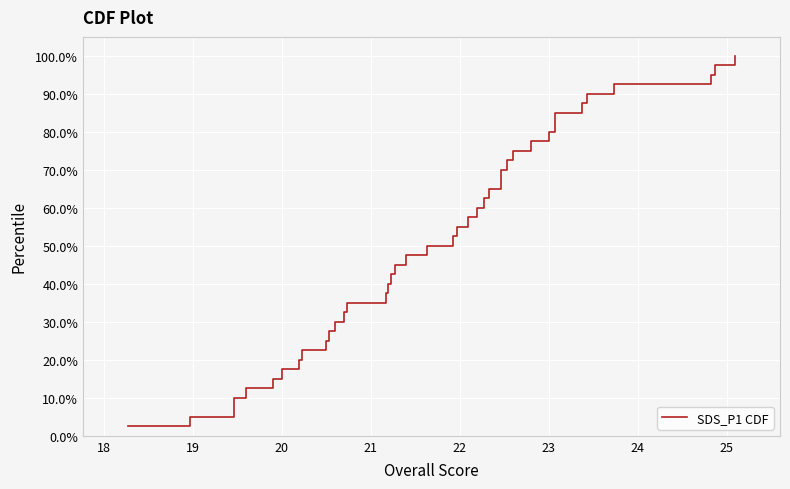

What is the smallest value displayed?

2.5